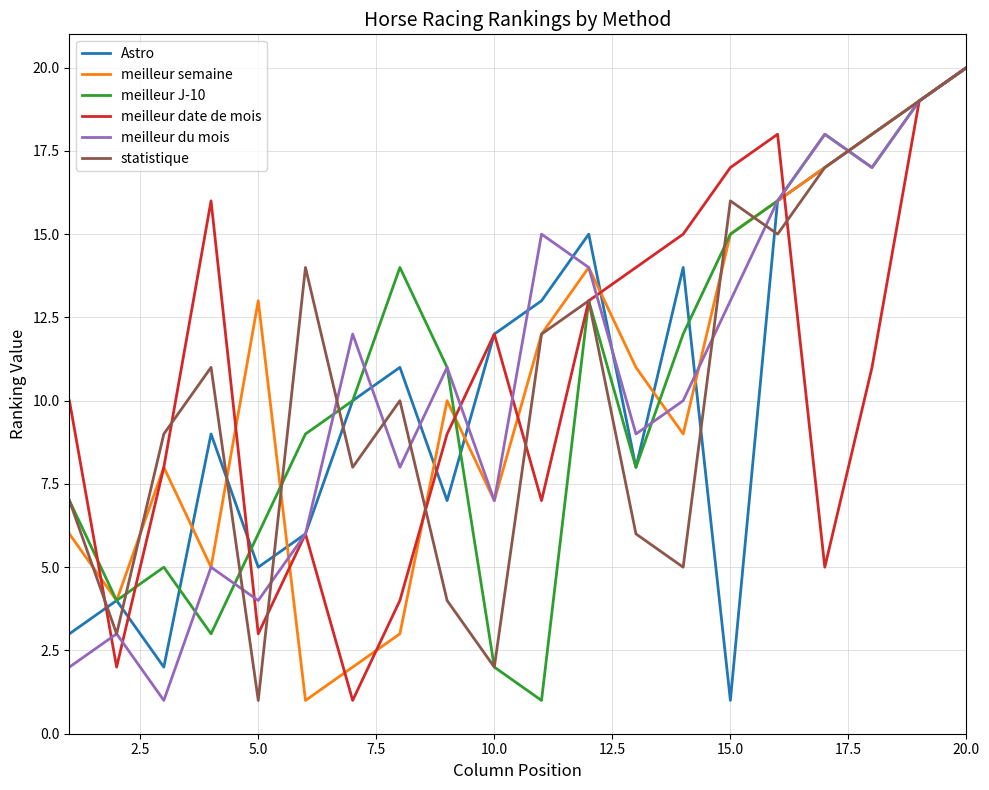

What is the difference between the second highest and minimum values in the meilleur du mois series?

18